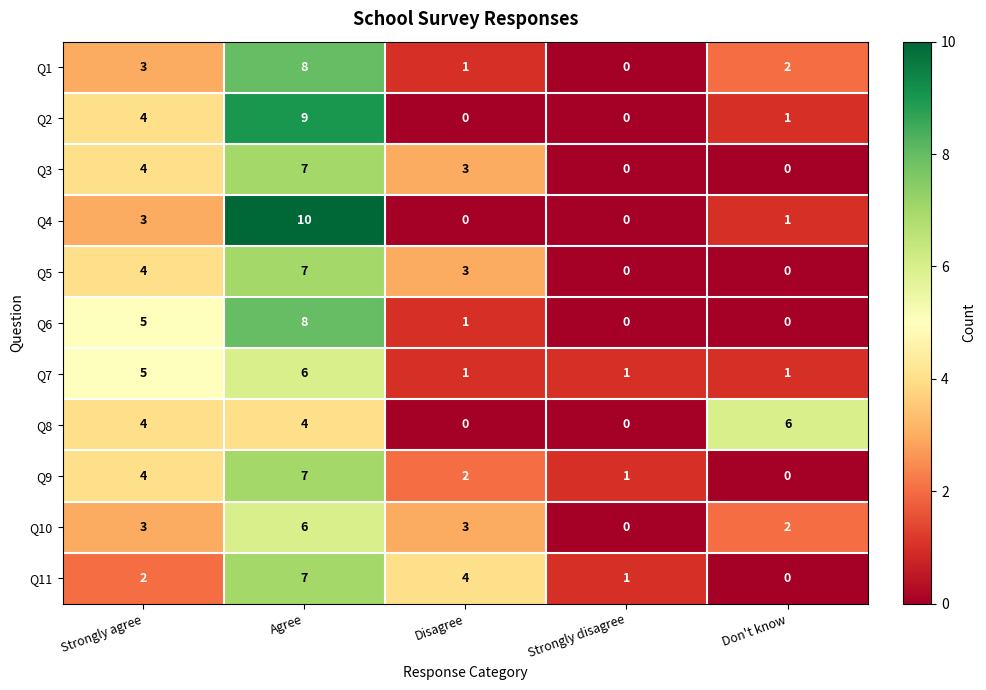

The Q1 series shows -5 at Strongly disagree. True or false?

False